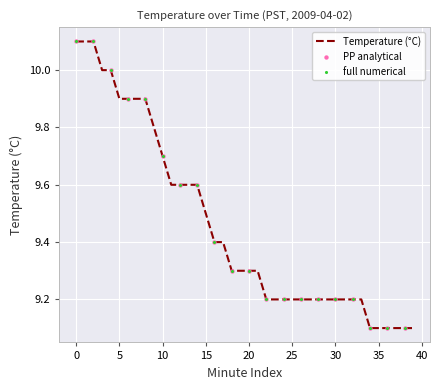

What is the maximum value shown in the chart?

10.1